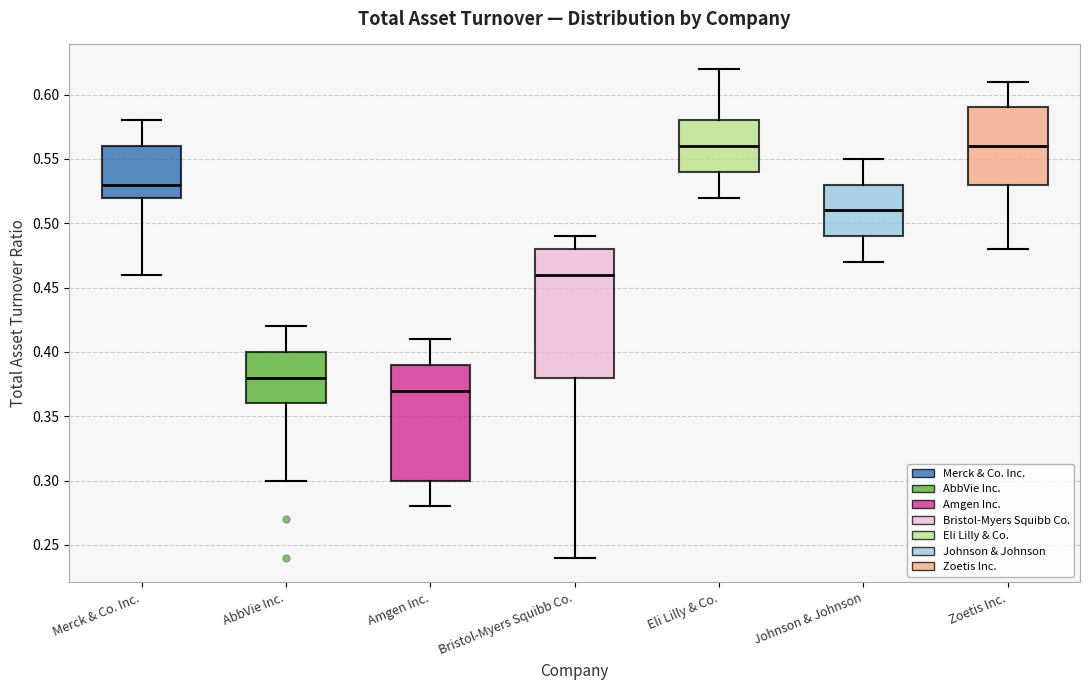

Comparing the boxes themselves (not the whiskers), which one is the tallest?

Bristol-Myers Squibb Co.